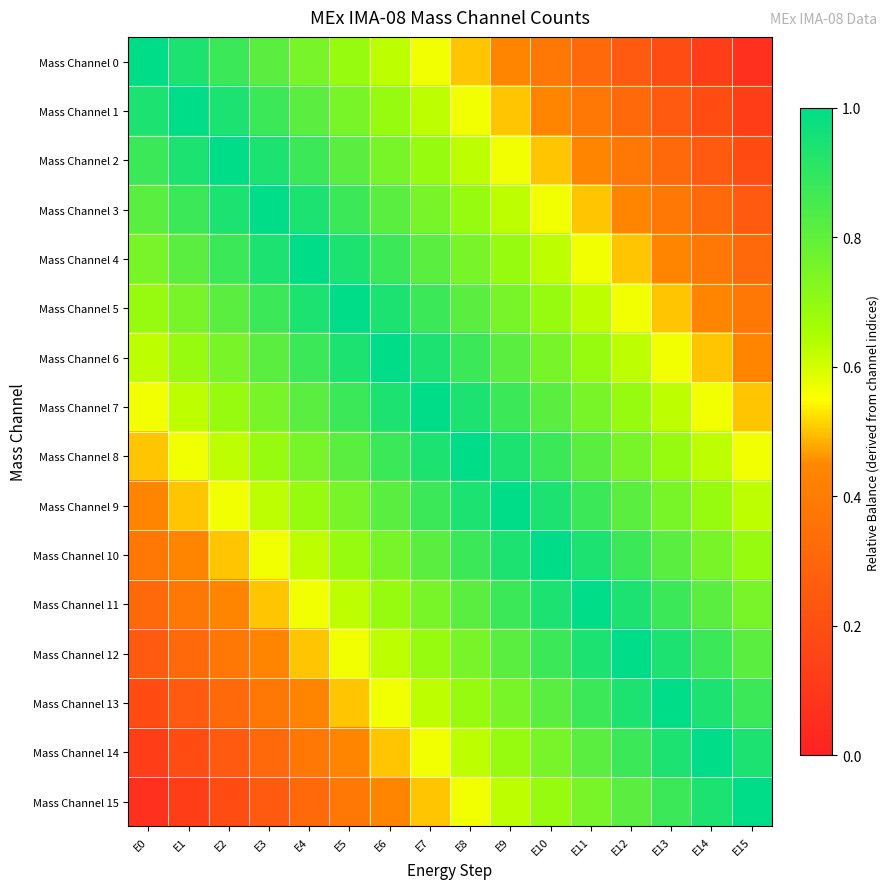

Which series has the widest spread of values?

Mass Channel 0